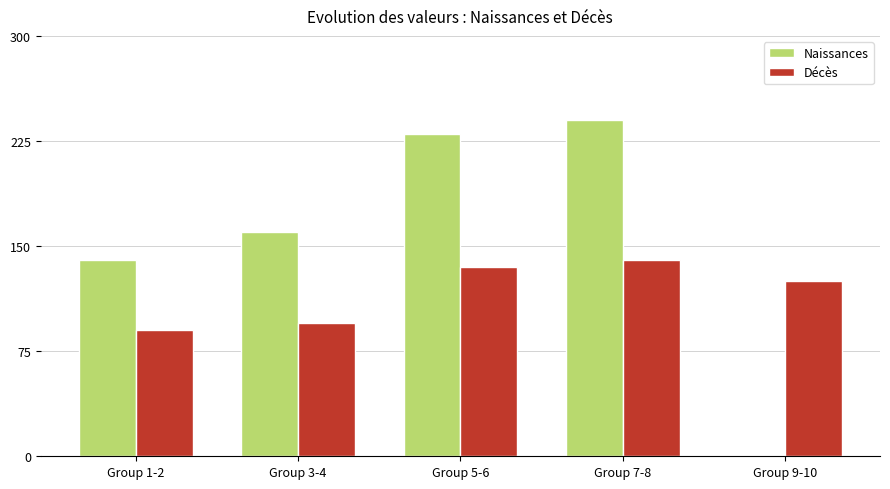

At which label does Décès reach its peak?

Group 7-8